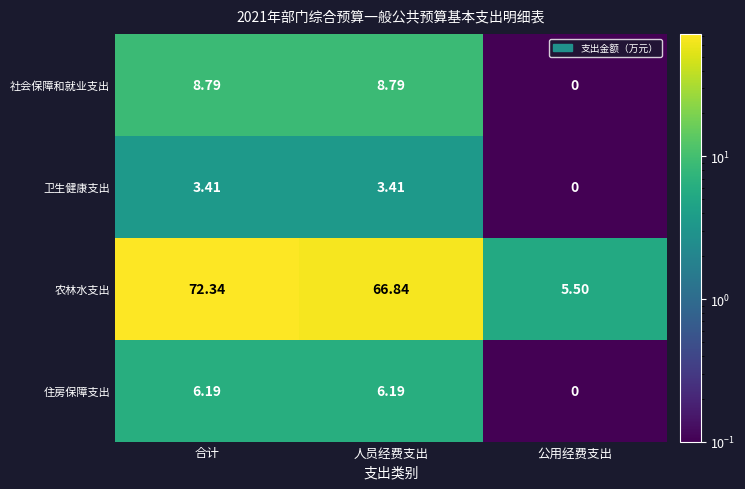

Which series has the widest spread of values?

农林水支出